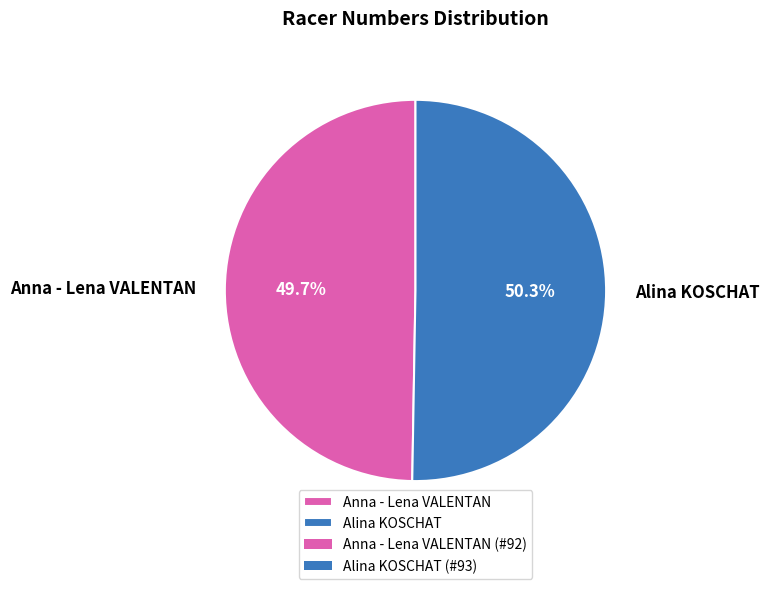

Which category has the biggest portion of the pie?

Alina KOSCHAT